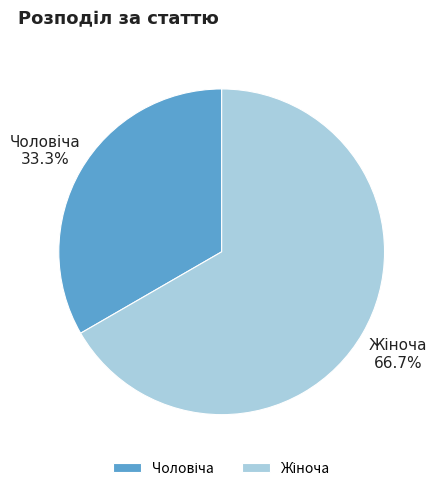

To the nearest percent, what is the difference between the largest and smallest slice percentages?

33%